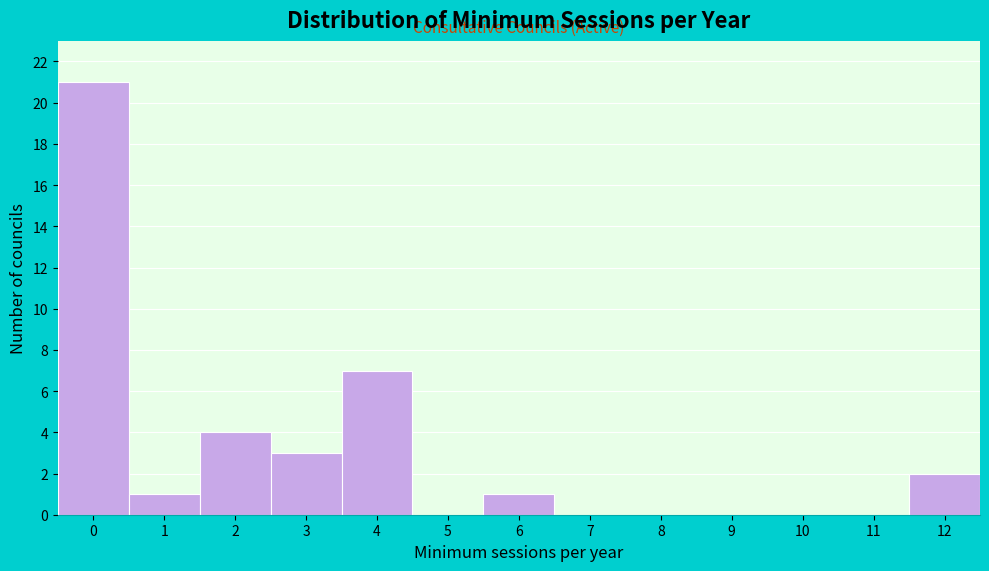

Reading left to right, list all the values displayed in this chart.

0=21	1=1	2=4	3=3	4=7	5=0	6=1	7=0	8=0	9=0	10=0	11=0	12=2